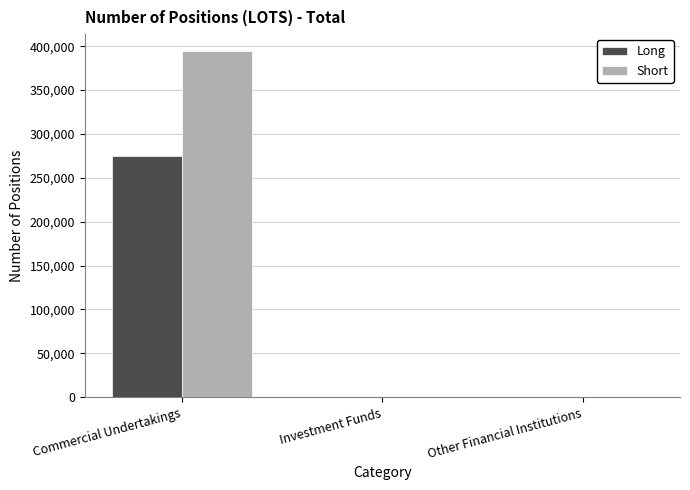

What is the sum of all Short values?

394015